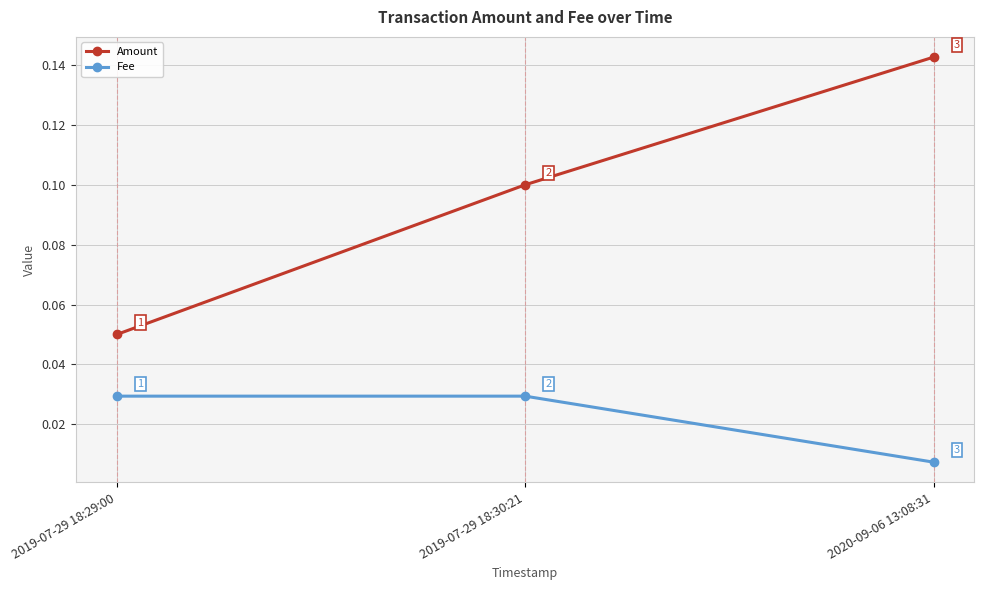

What is the label of the 3rd point from the left?

2020-09-06 13:08:31